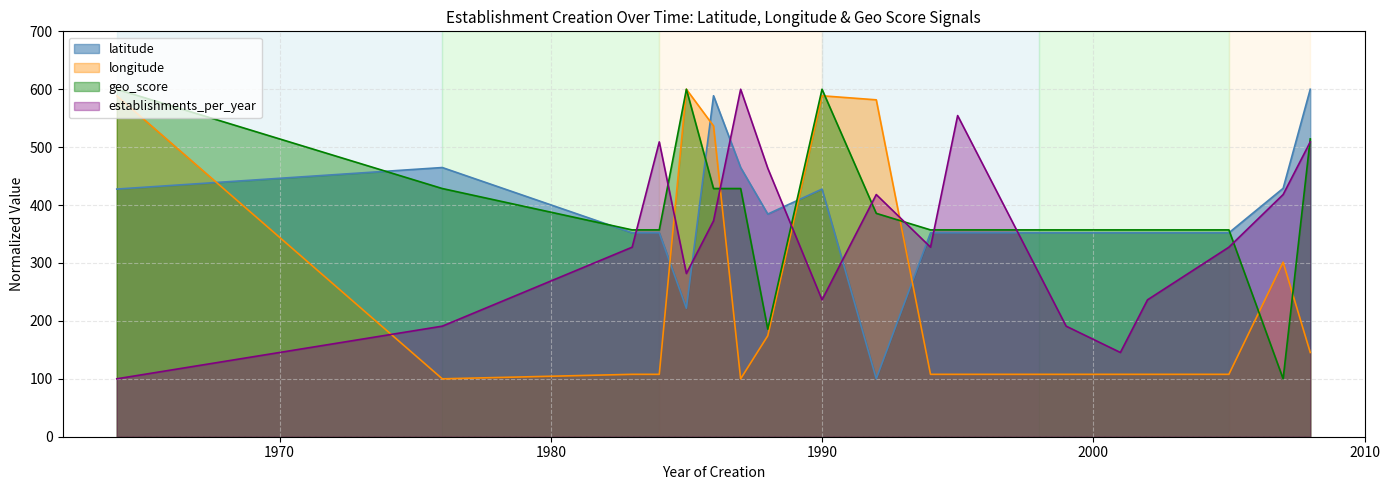

What is the greatest value displayed?

600.0